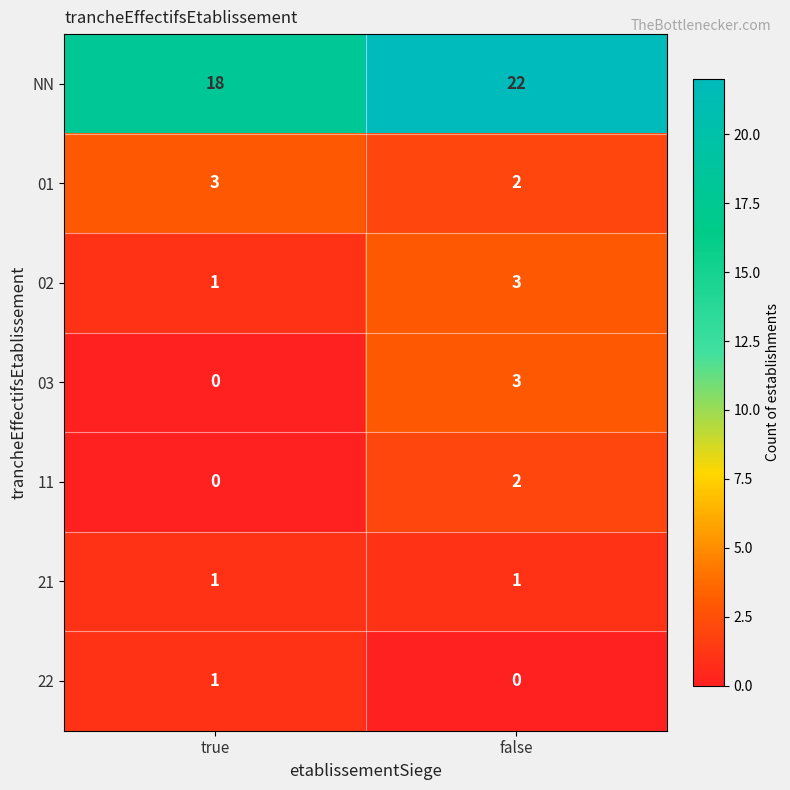

Which series has the widest spread of values?

NN